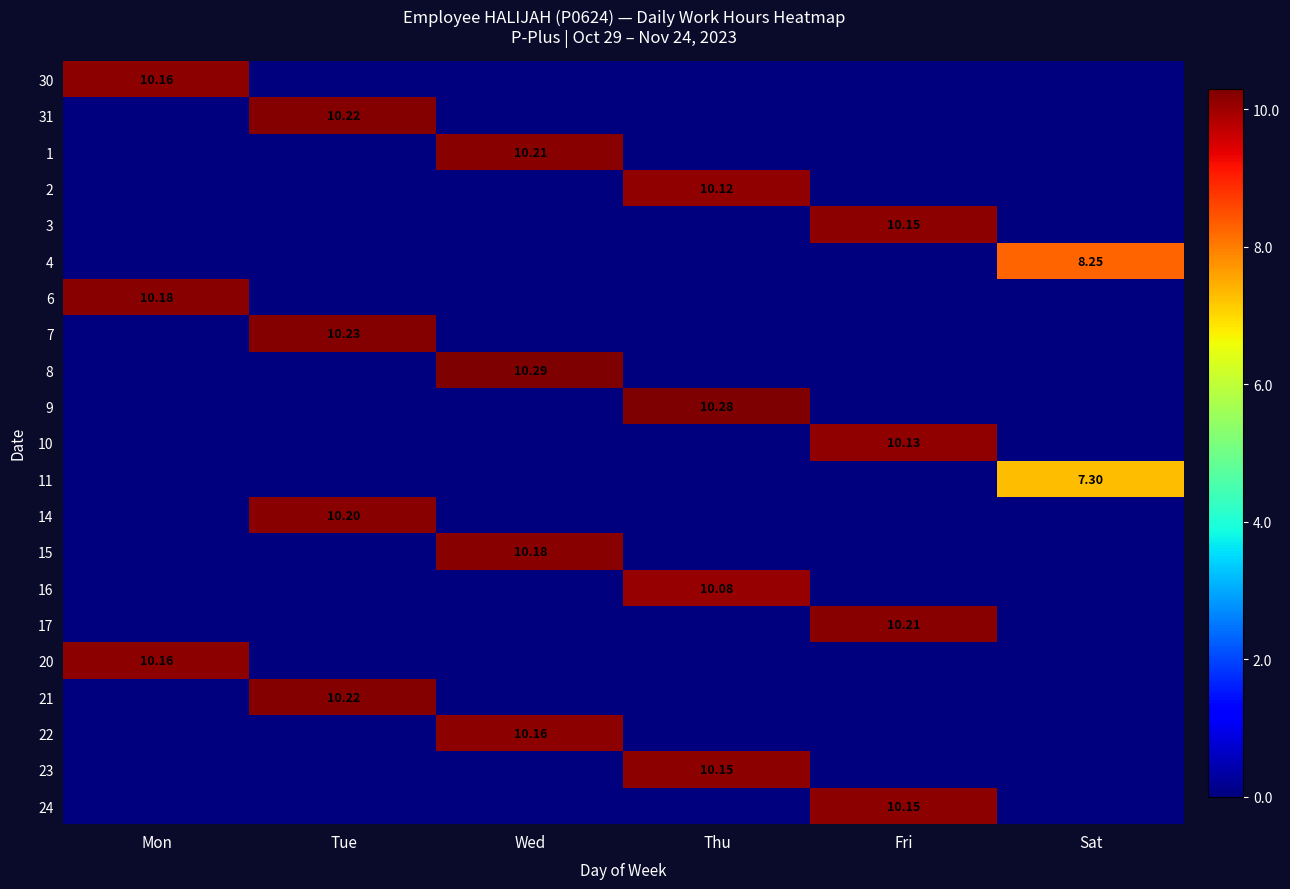

How many data points in 7 are above 0?

1